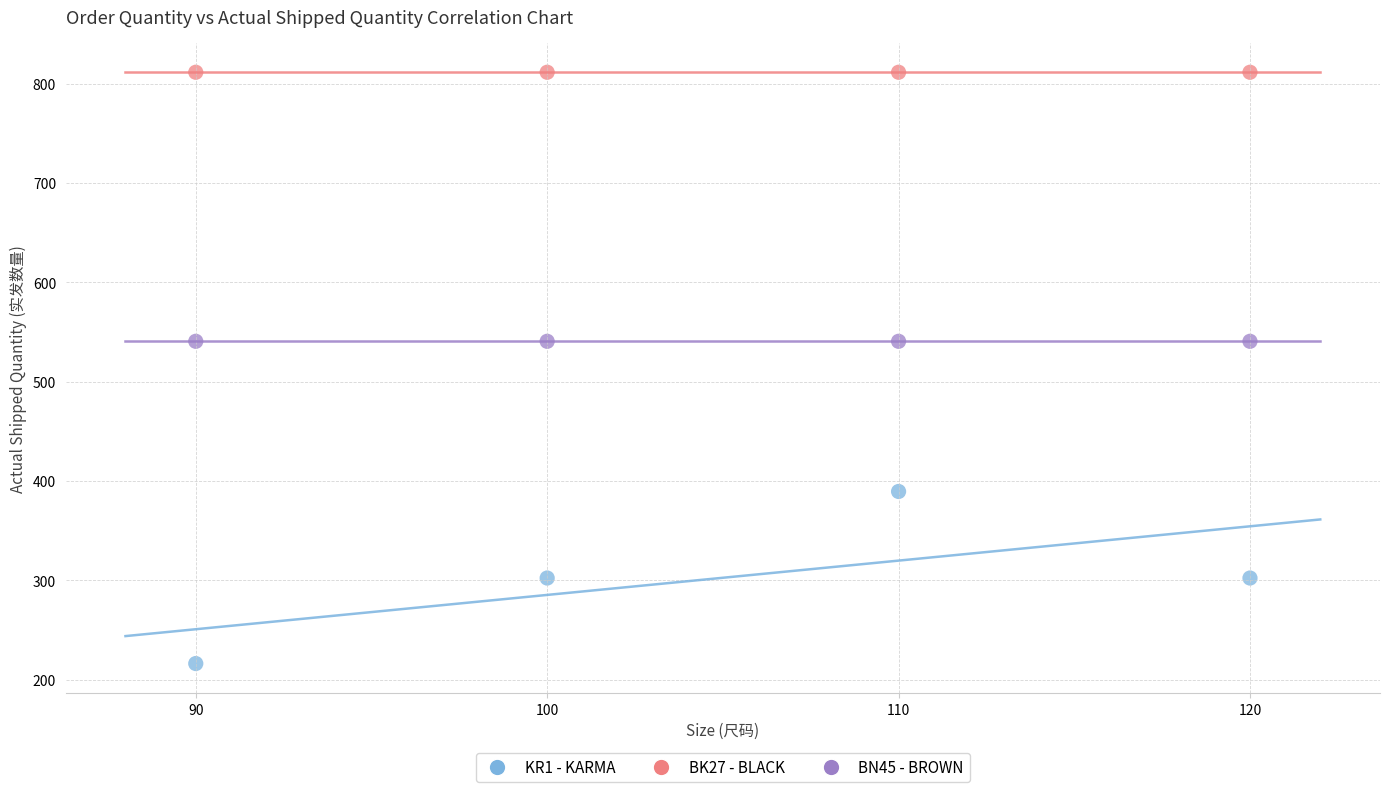

Which series reaches the maximum Y coordinate?

BK27 - BLACK